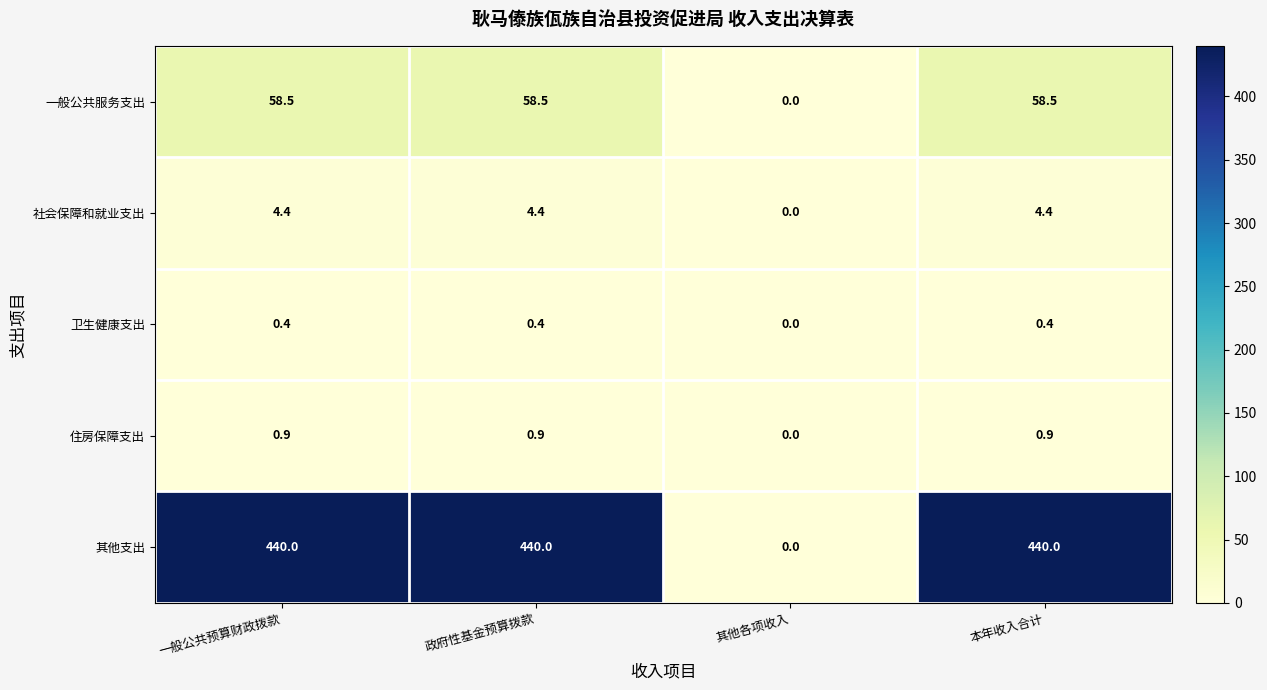

How many series are shown in this chart?

5